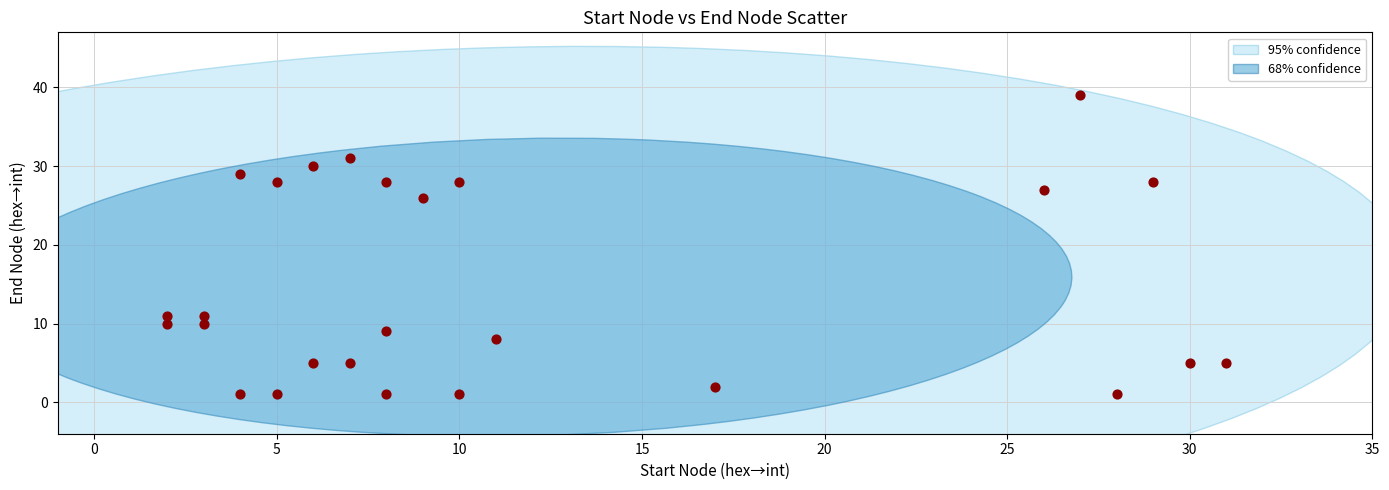

What Y value in the scatter plot is closest to 20?

26